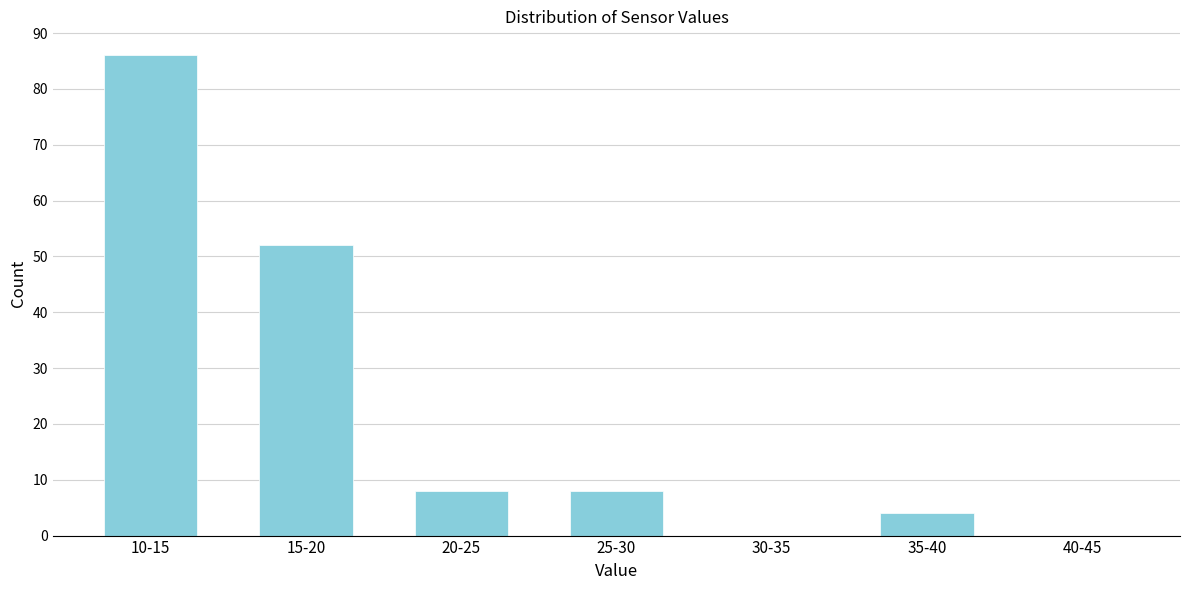

Reading right to left, what are all the values shown in this chart?

40-45=0	35-40=4	30-35=0	25-30=8	20-25=8	15-20=52	10-15=86